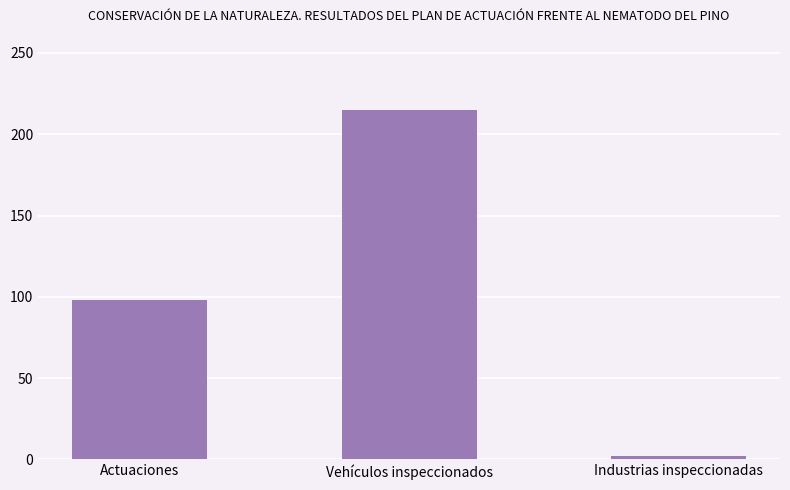

What is the smallest value displayed?

2